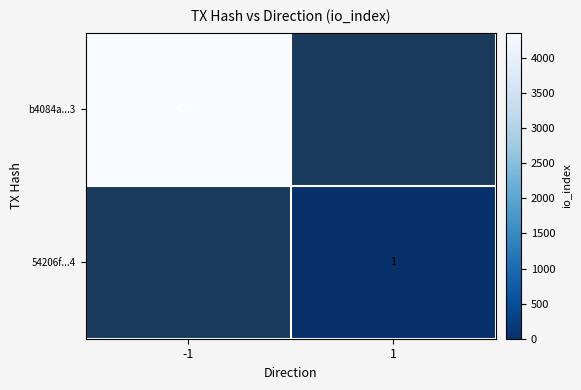

Between 1 and -1, which is larger?

-1